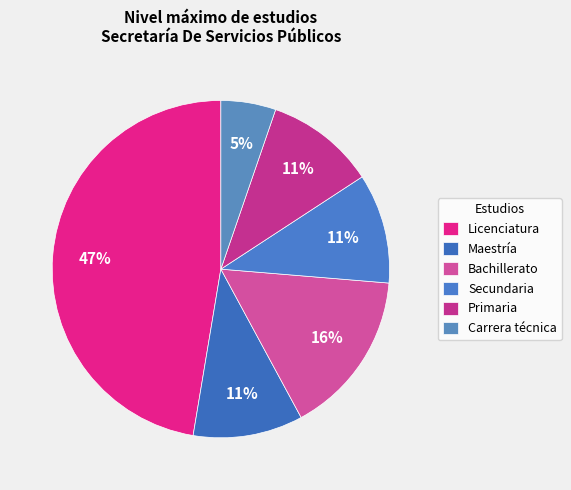

To the nearest percent, what percentage of the pie is Maestría?

11%